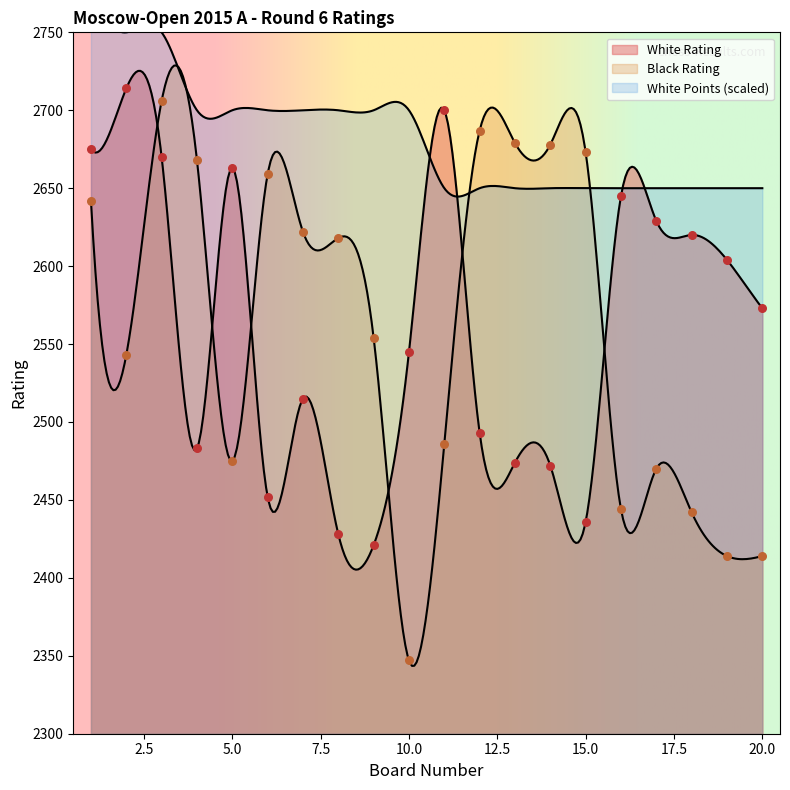

Which series reaches the maximum Y coordinate?

White Rating